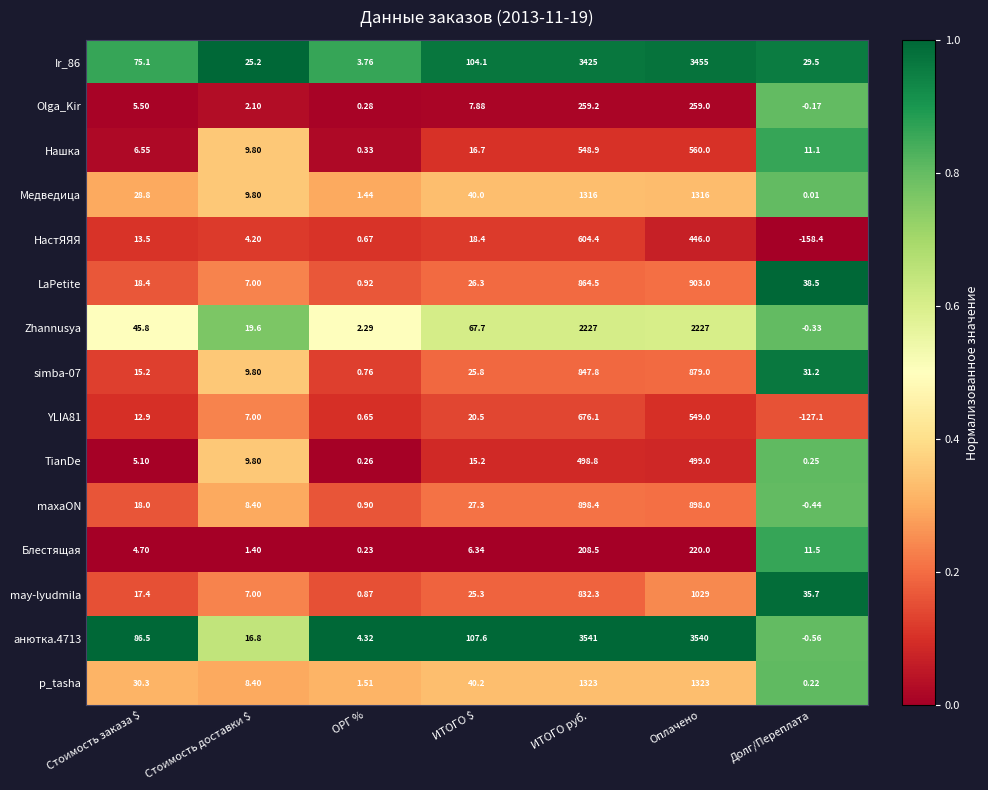

Which series has the largest range (max minus min)?

анютка.4713